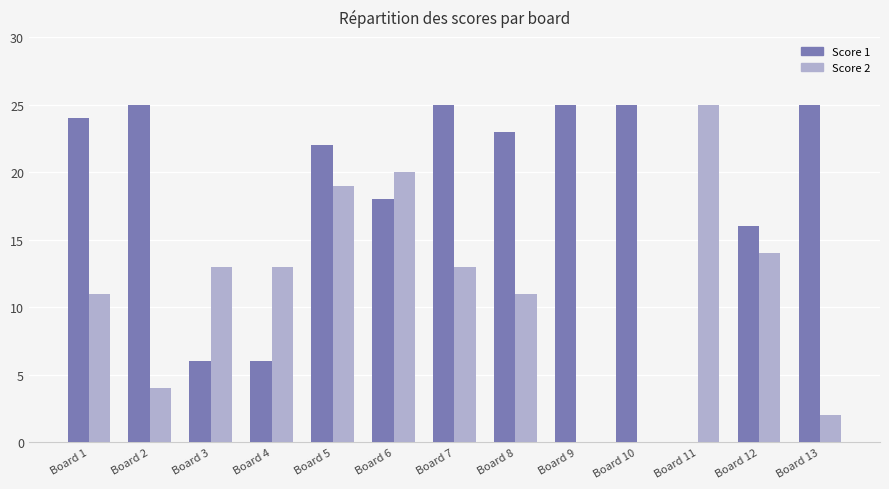

How many positive values does the Score 1 series have?

12